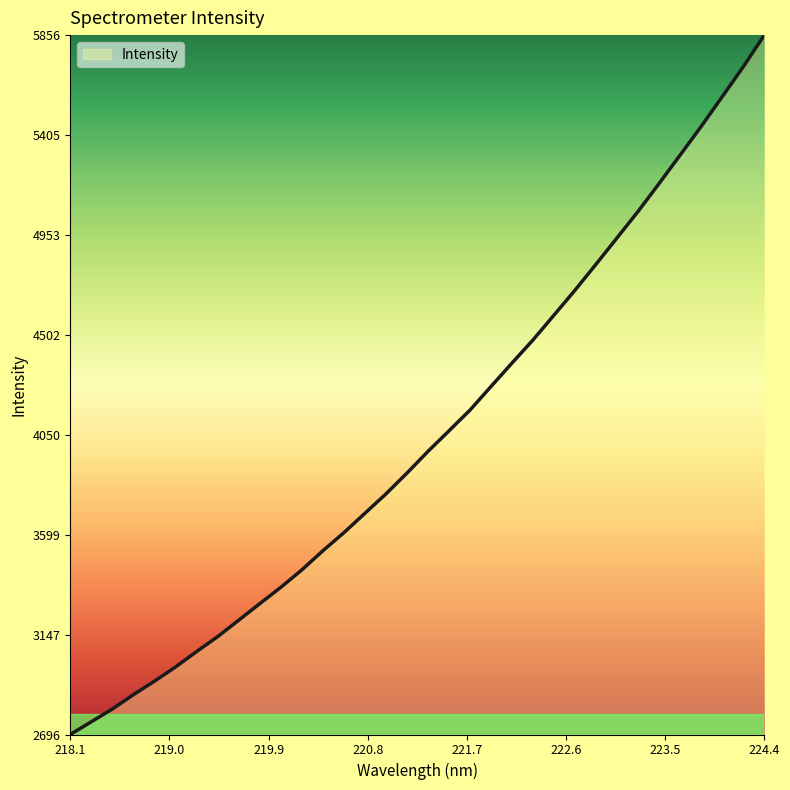

What is the smallest value displayed?

2696.0